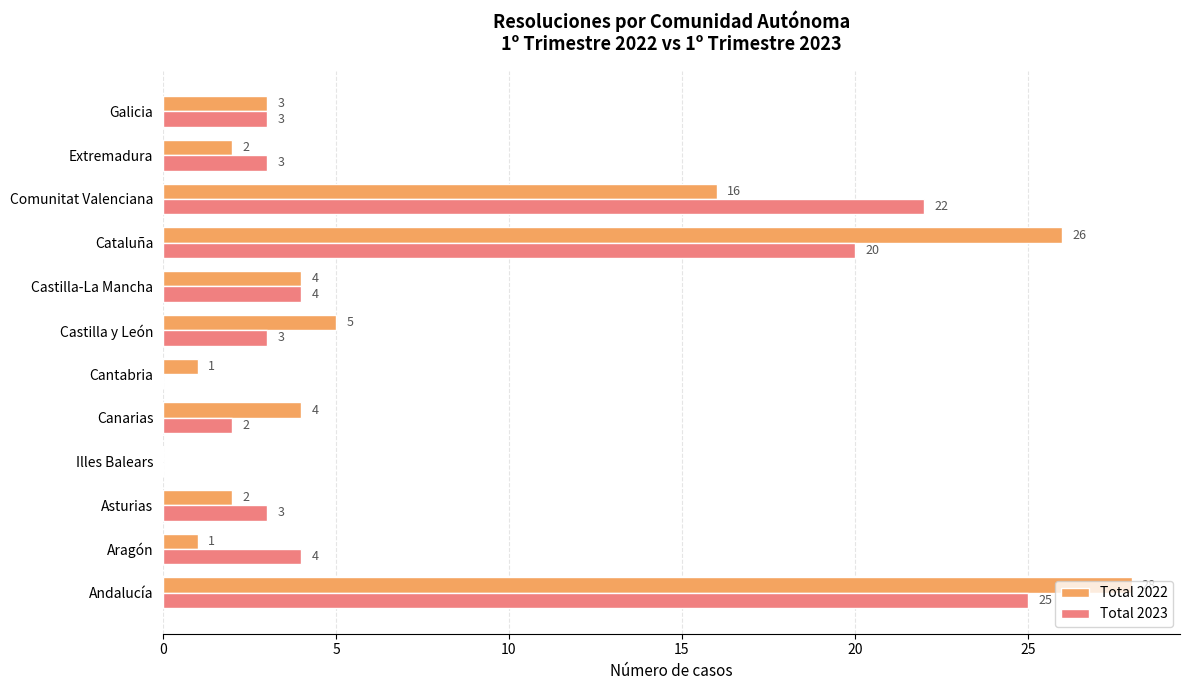

Is the value of Total 2023 at Galicia greater than the value of Total 2022 at Castilla-La Mancha?

No